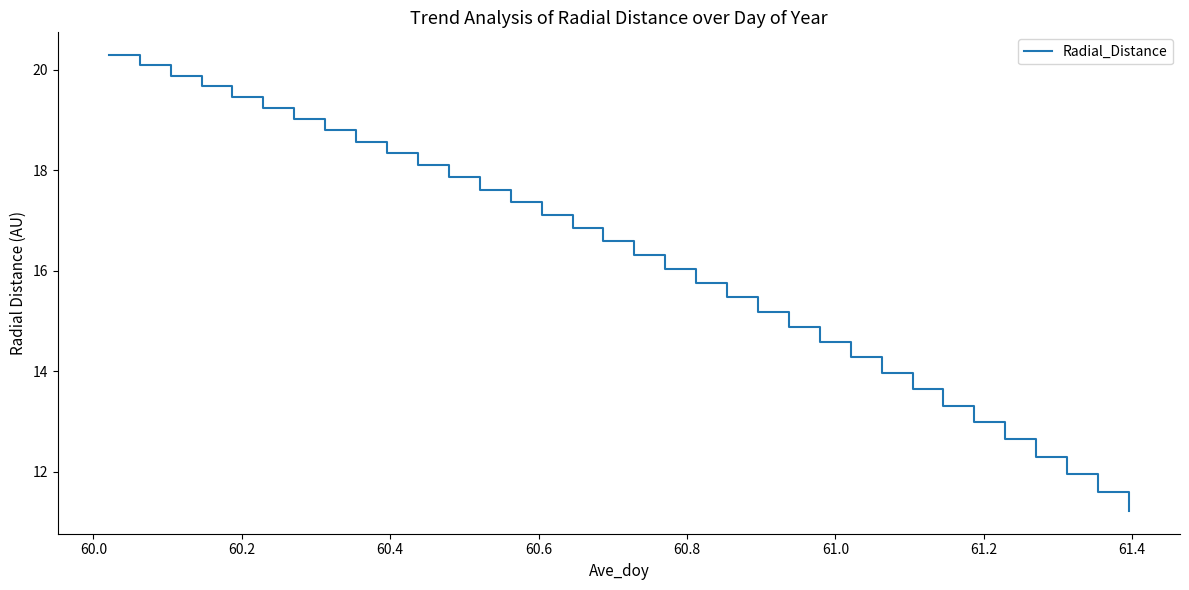

Reading right to left, extract all data points from this chart.

11.2	11.6	11.9	12.3	12.6	13.0	13.3	13.6	14.0	14.3	14.6	14.9	15.2	15.5	15.8	16.0	16.3	16.6	16.8	17.1	17.4	17.6	17.9	18.1	18.3	18.6	18.8	19.0	19.2	19.5	19.7	19.9	20.1	20.3